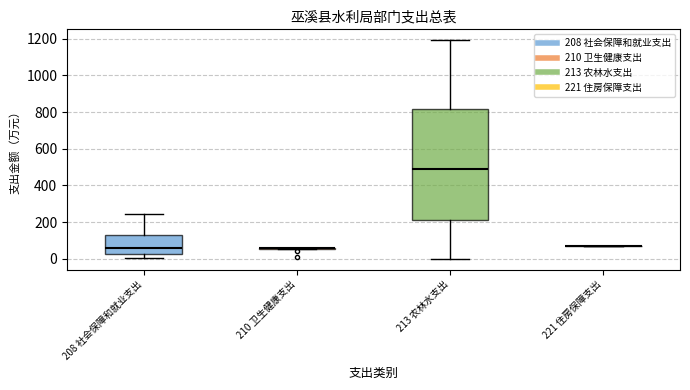

Reading left to right, read every box against the y-axis: the position of its median line, the range the box covers, and the ends of its whiskers. The values are not printed on the chart, so give them approximately, as read against the axis.

208 社会保障和就业支出: median 60, box 20 to 140, whiskers 0 to 240
210 卫生健康支出: box collapsed to a line at 60, whiskers 60 to 60
213 农林水支出: median 480, box 220 to 820, whiskers 0 to 1200
221 住房保障支出: box collapsed to a line at 80, whiskers 80 to 80